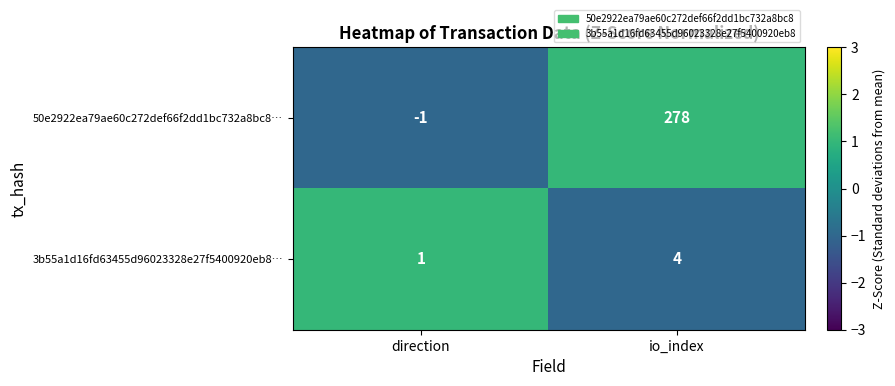

What is the sum of all 3b55a1d16fd63455d96023328e27f5400920eb8… values?

5